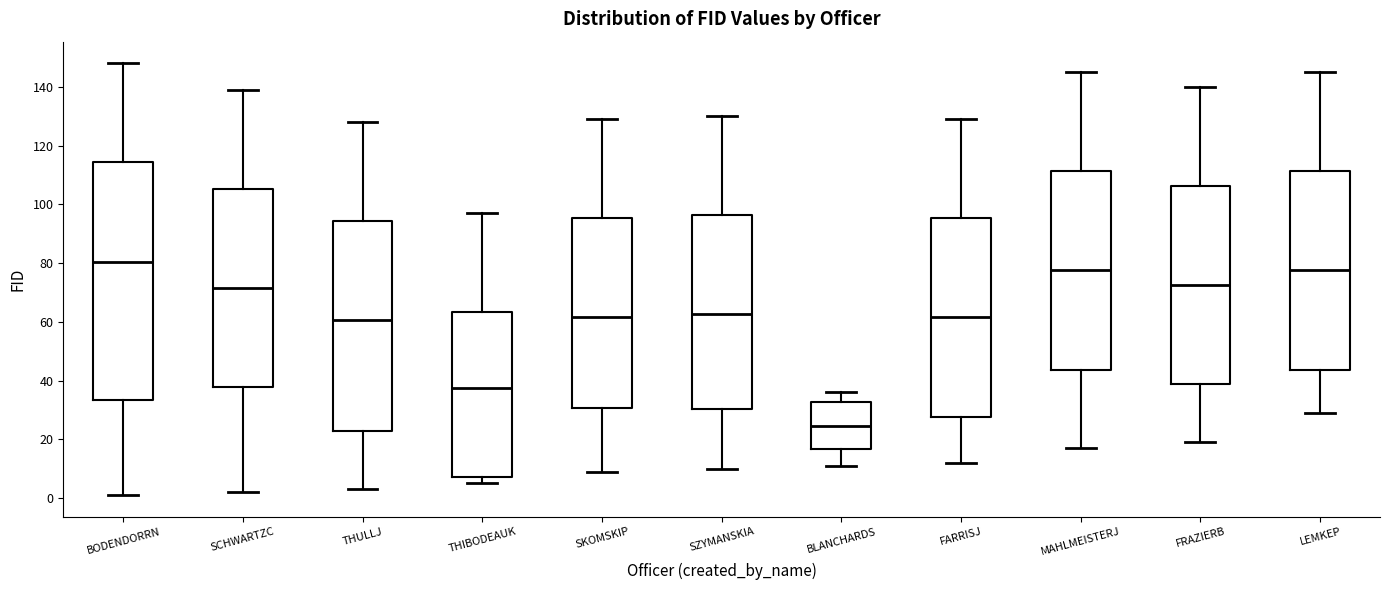

Where does the upper whisker of the box for SZYMANSKIA end on the y-axis? The values are not printed on the chart, so give them approximately, as read against the axis.

130